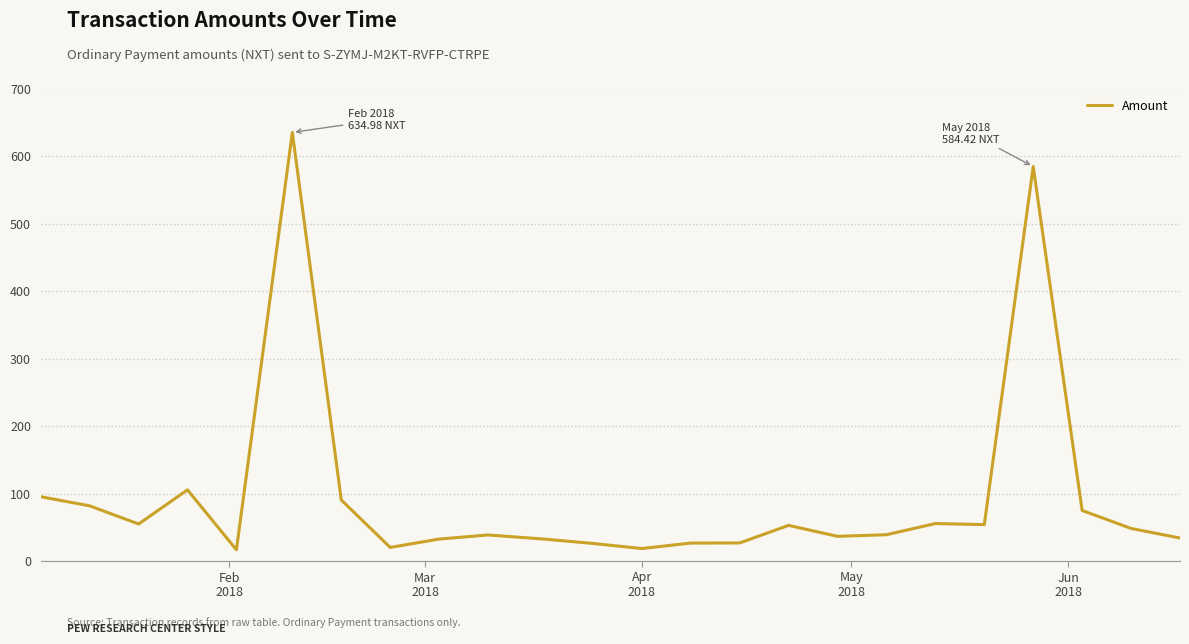

What is the difference between the maximum and minimum values?

618.3